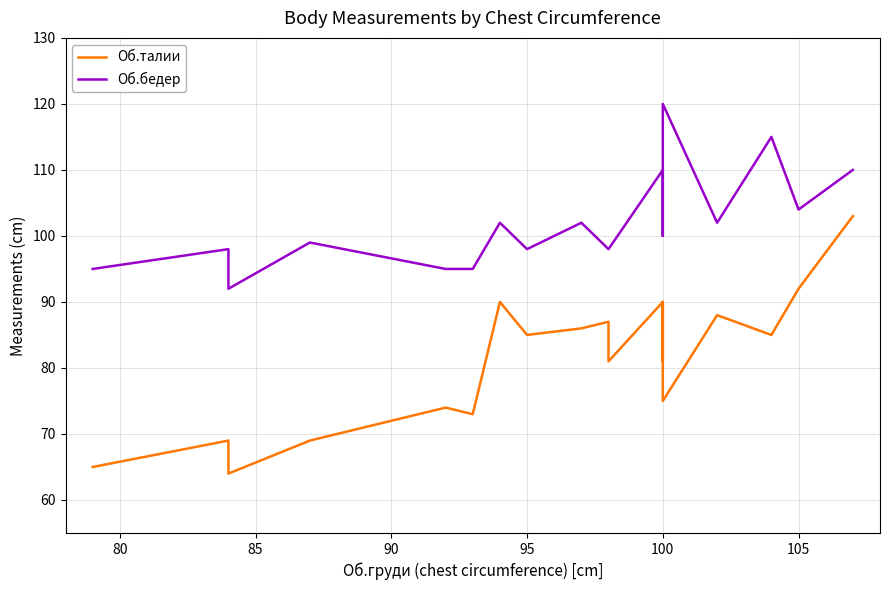

Does the chart have visible grid lines?

Yes